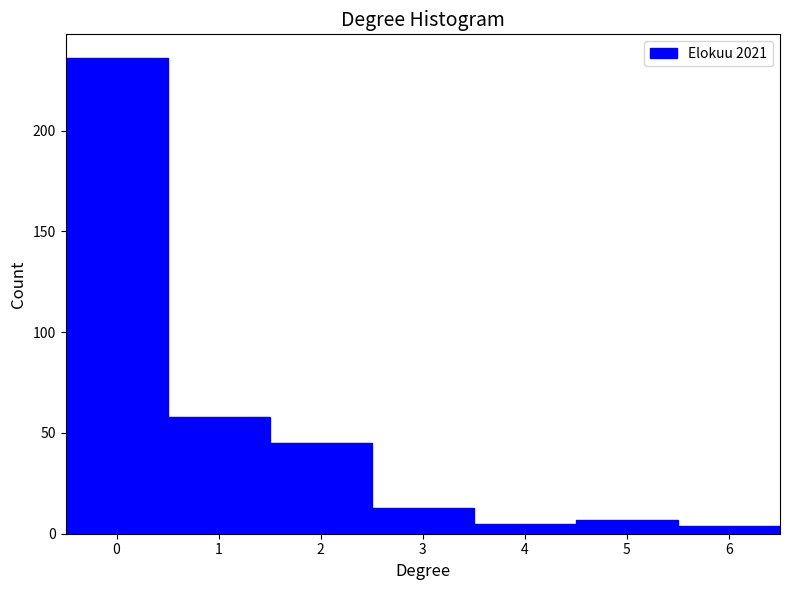

Over which range of the x-axis is the bar tallest?

-0.5 to 0.5